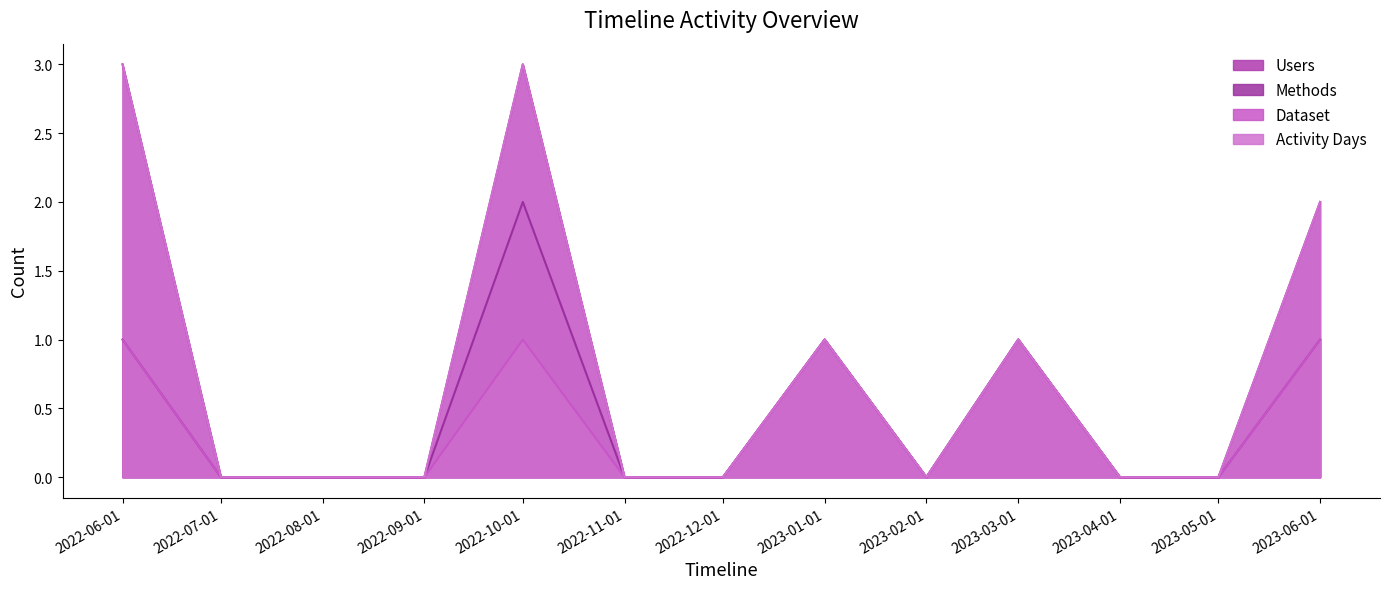

Is it true that Methods equals 0 at 2023-06-01?

False